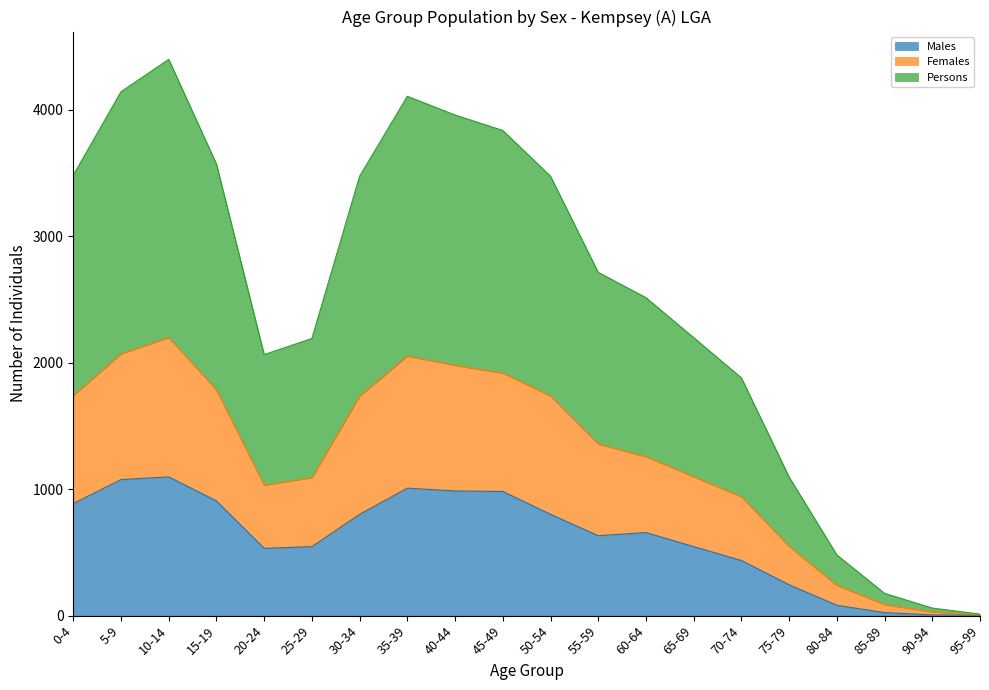

What is the sum of all Males values?

12252